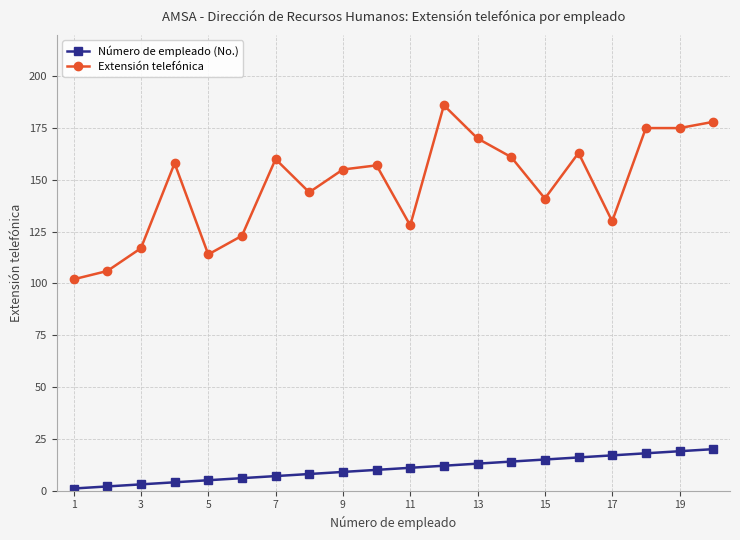

Which series has the largest total across all categories?

Extensión telefónica